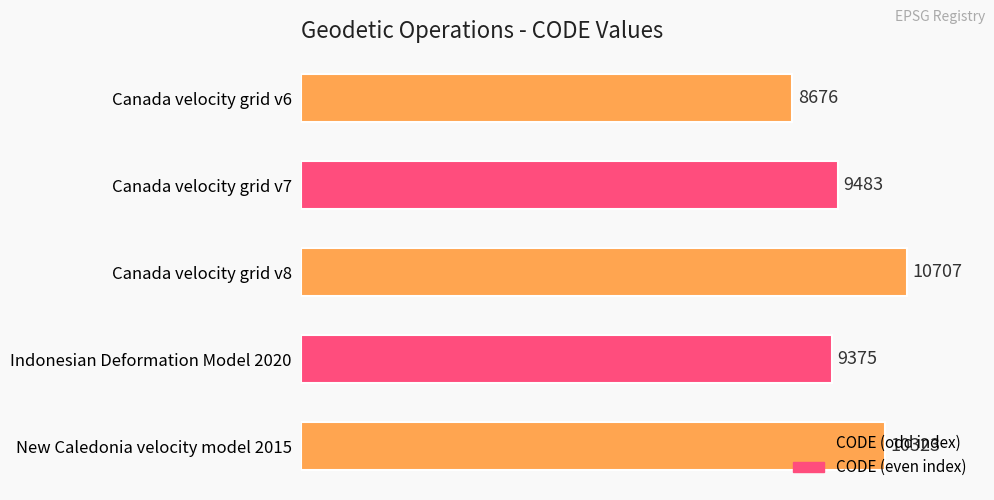

True or false: the data shows 14099 at Canada velocity grid v6.

False